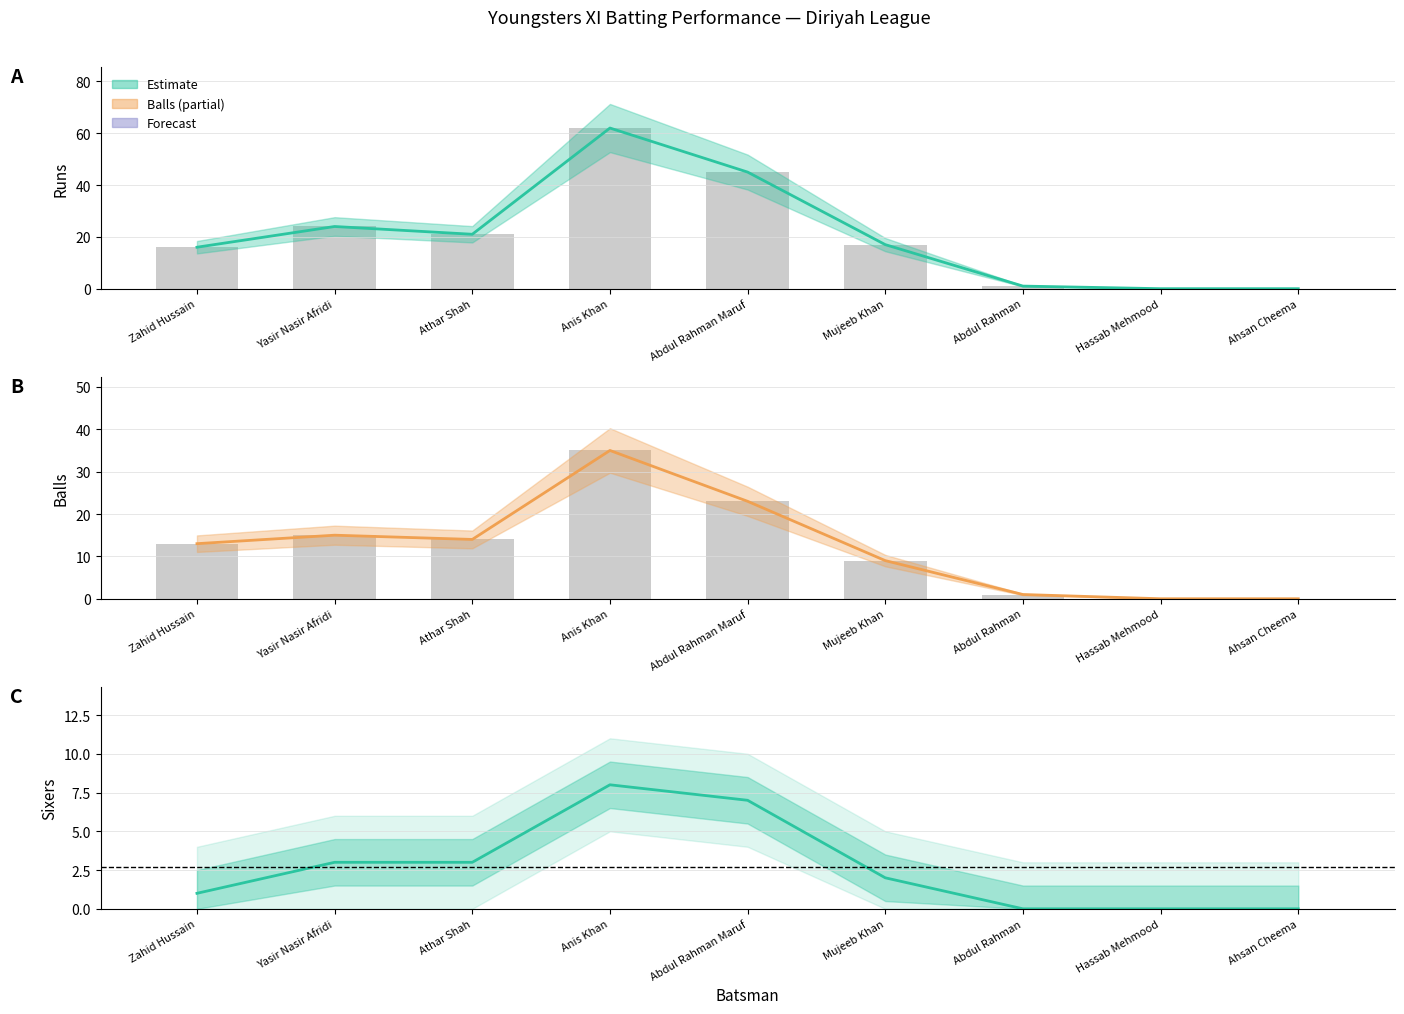

What is the label of the 5th bar from the right?

Abdul Rahman Maruf